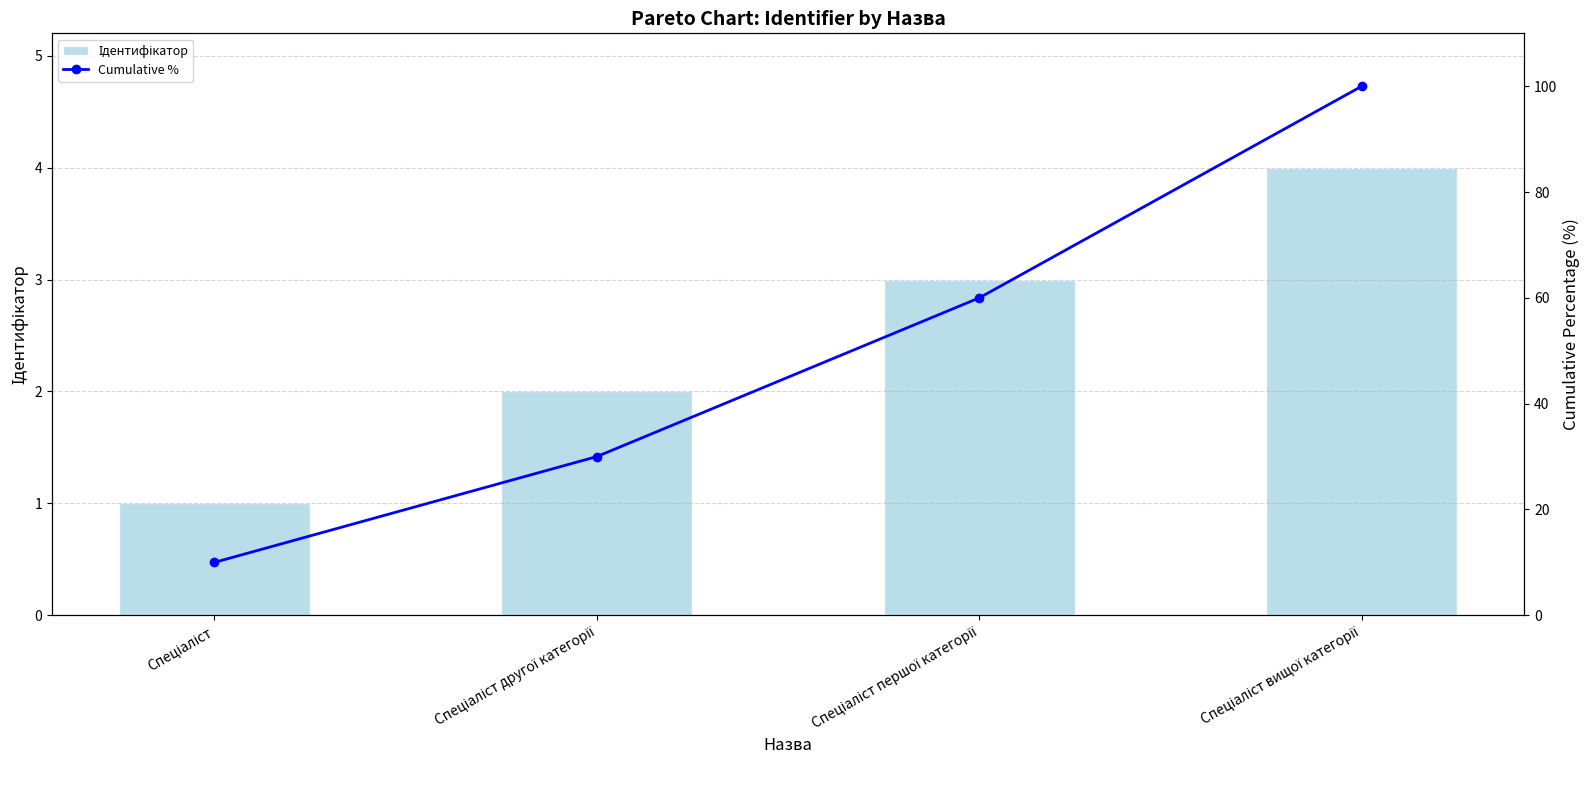

Is it true that Cumulative % equals 86 at Спеціаліст першої категорії?

False